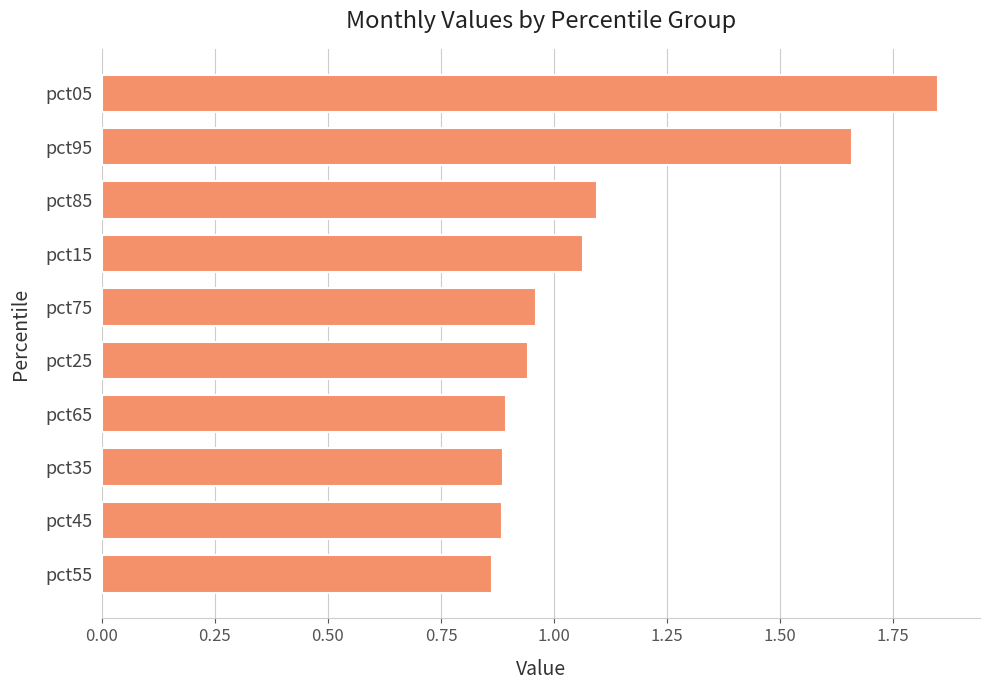

The value at pct65 is 0.9. True or false?

True